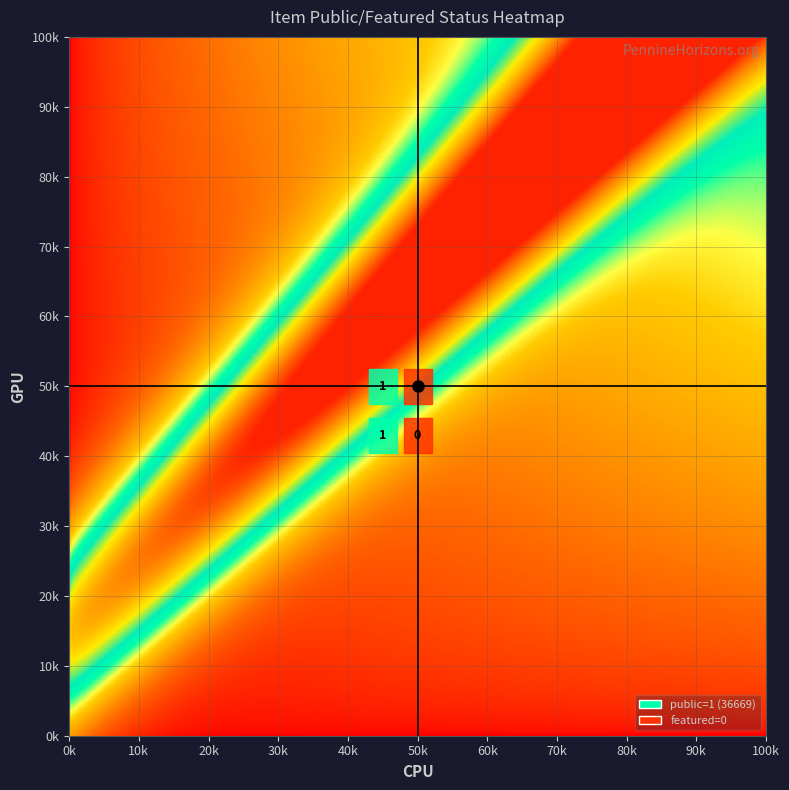

At public, list the series in order from largest to smallest.

36669, 10018